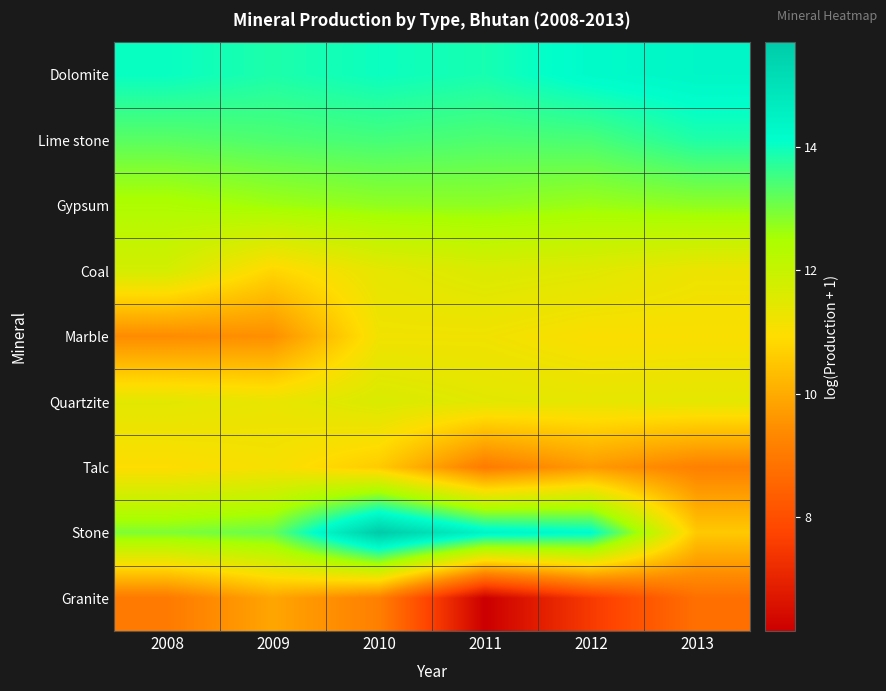

Reading left to right, what are all the values shown in this chart?

Dolomite: 2008=14.0	2009=13.8	2010=14.0	2011=13.9	2012=14.2	2013=14.4
Lime stone: 2008=13.3	2009=13.4	2010=13.5	2011=13.4	2012=13.4	2013=13.8
Gypsum: 2008=12.4	2009=12.6	2010=12.7	2011=12.8	2012=12.7	2013=12.8
Coal: 2008=11.7	2009=10.8	2010=11.4	2011=11.6	2012=11.5	2013=11.3
Marble: 2008=9.4	2009=9.5	2010=11.2	2011=11.2	2012=11.0	2013=11.0
Quartzite: 2008=11.5	2009=11.3	2010=11.6	2011=11.5	2012=11.4	2013=11.4
Talc: 2008=10.9	2009=11.1	2010=10.6	2011=9.1	2012=9.7	2013=9.2
Stone: 2008=12.9	2009=13.1	2010=15.7	2011=14.4	2012=14.2	2013=10.6
Granite: 2008=9.0	2009=9.9	2010=9.1	2011=6.1	2012=7.5	2013=8.8